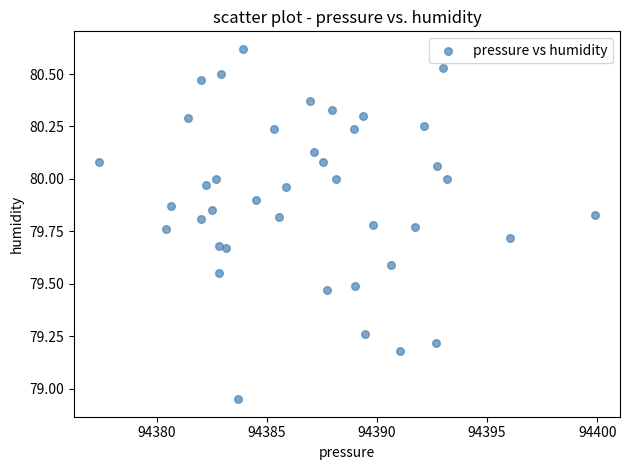

What is the range of Y values (max minus min)?

1.7